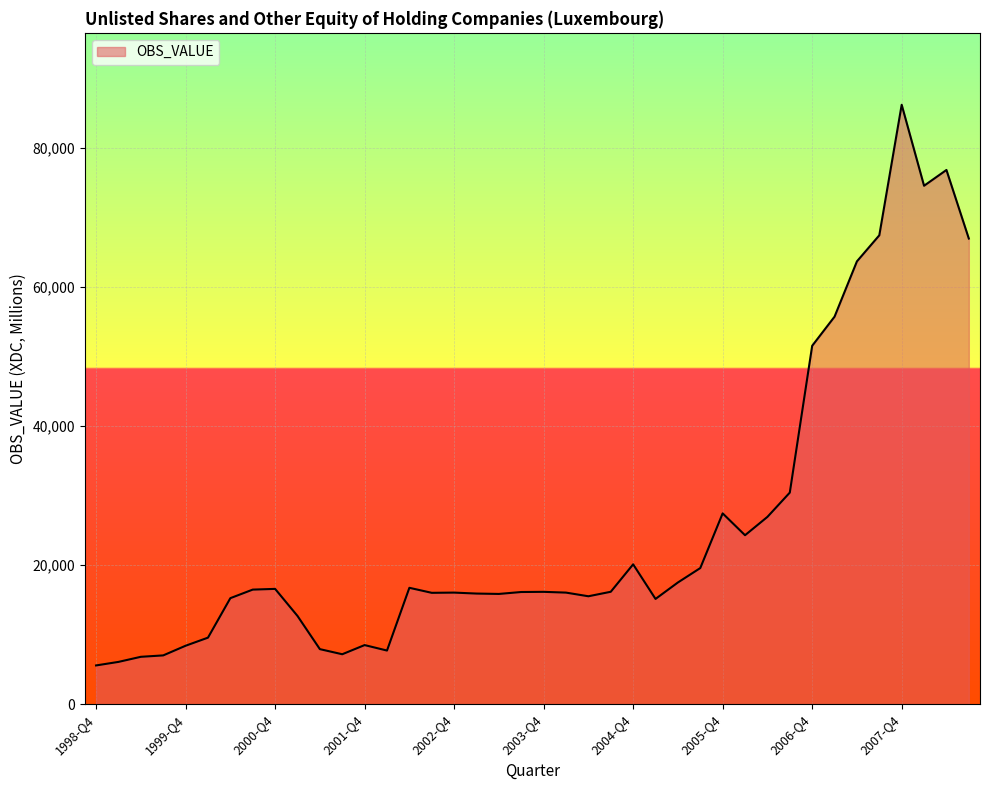

What is the average value?

25496.0